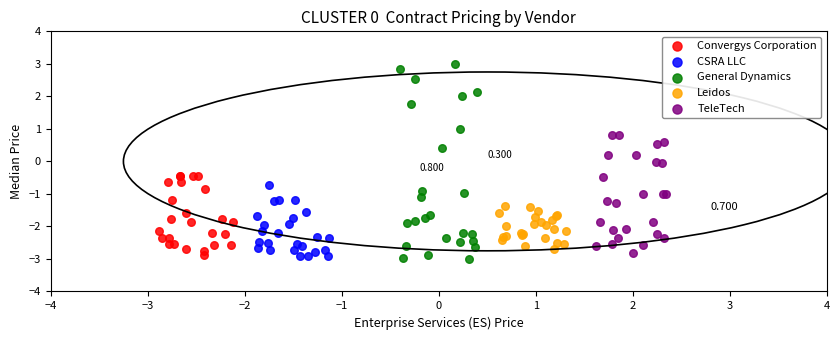

What are all the series names shown in the legend?

Convergys Corporation, CSRA LLC, General Dynamics, Leidos, TeleTech